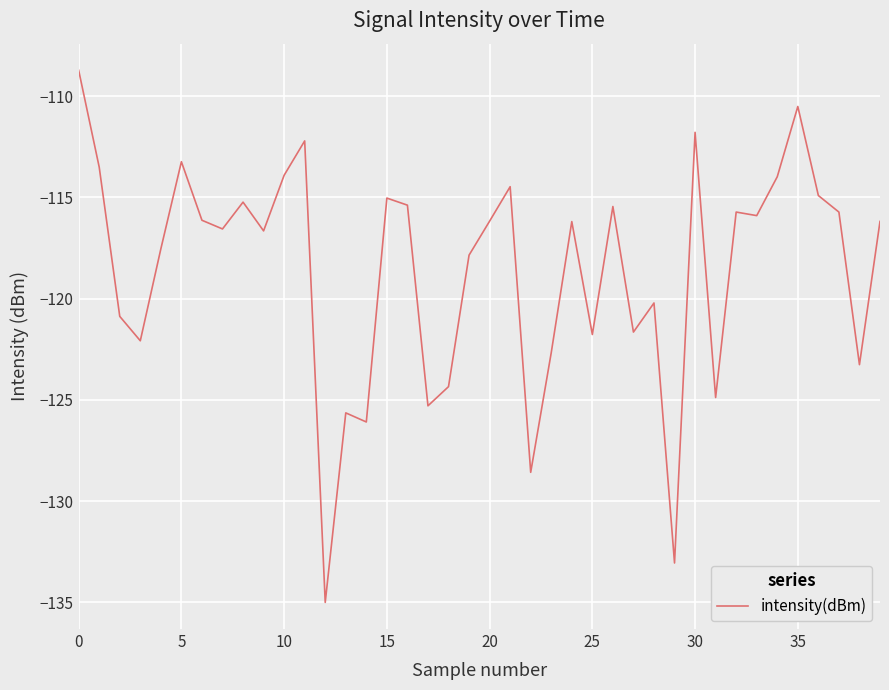

What is the maximum value shown in the chart?

-108.7